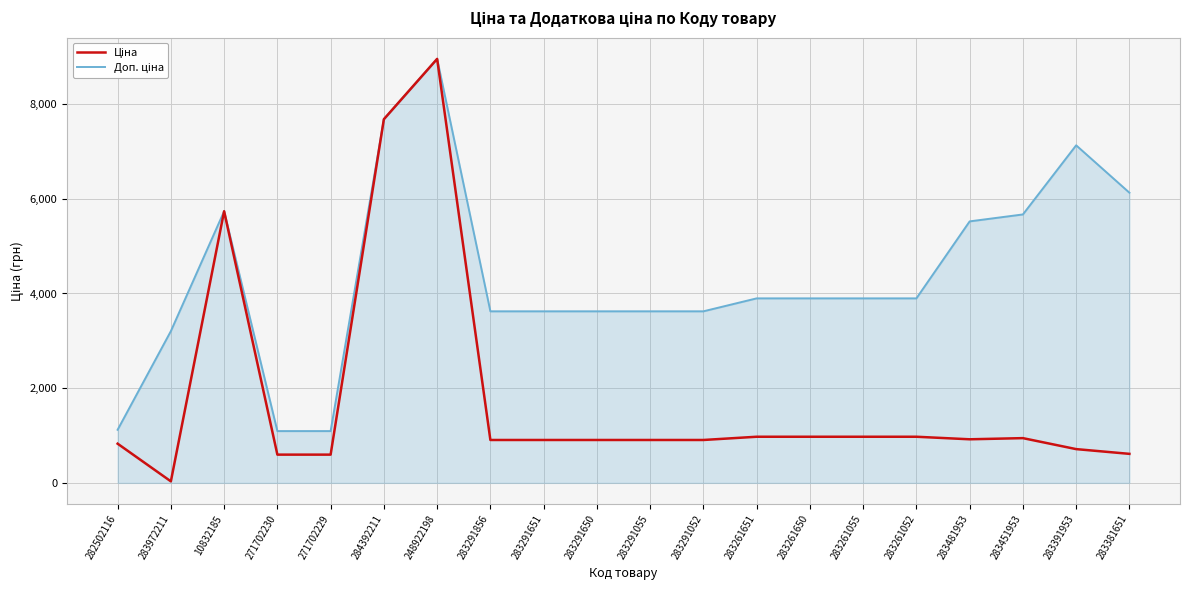

Count the number of data series in this chart.

2